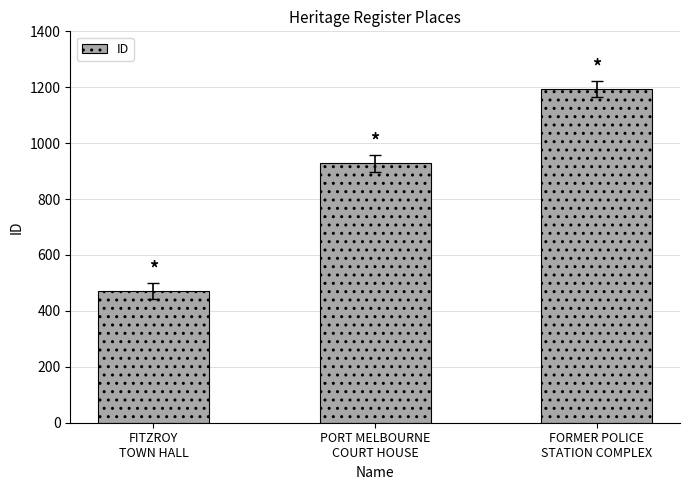

What is the ratio of the value at FITZROY
TOWN HALL to the value at FORMER POLICE
STATION COMPLEX?

0.4